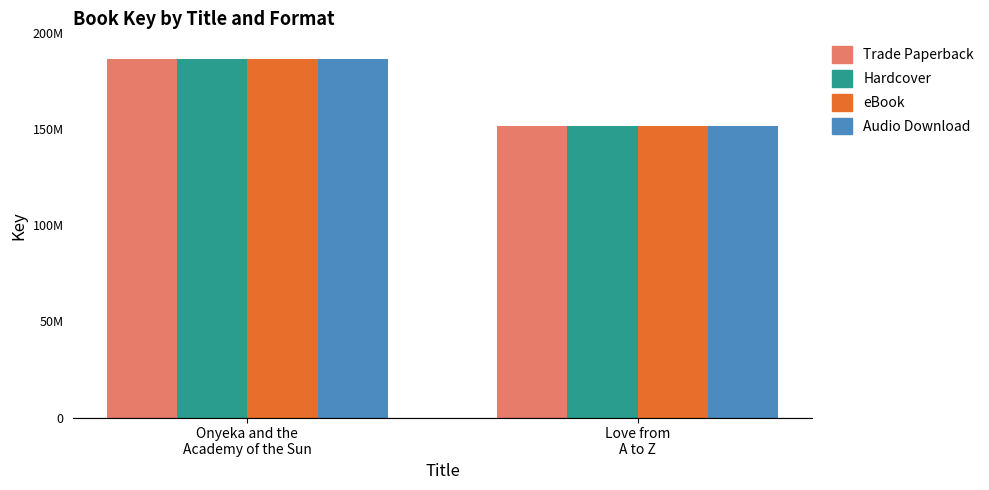

What is the value of the Trade Paperback bar at the 1st from the left?

186850969